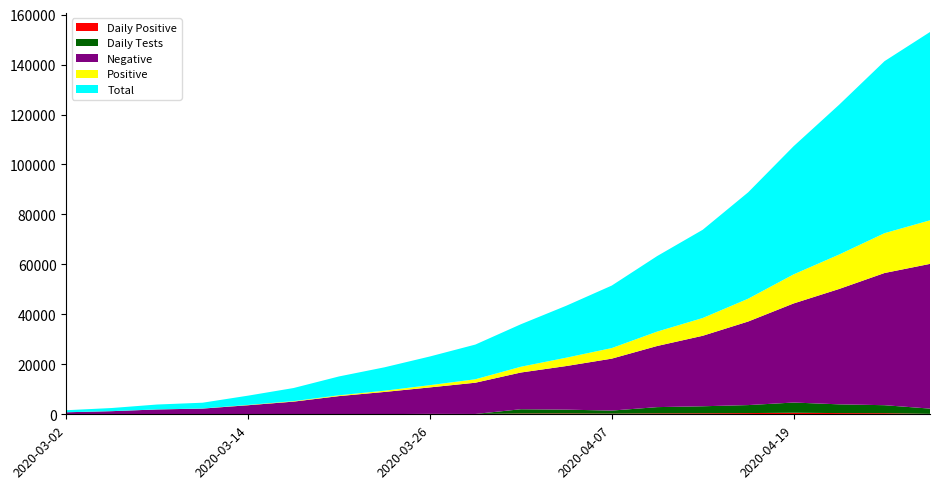

Reading left to right, what are all the values shown in this chart?

Negative: 2020-03-02=814	2020-03-05=1250	2020-03-08=1939	2020-03-11=2280	2020-03-14=3594	2020-03-17=5051	2020-03-20=7228	2020-03-23=8865	2020-03-26=10593	2020-03-29=12505	2020-04-01=14697	2020-04-04=17453	2020-04-07=20793	2020-04-10=24474	2020-04-13=28211	2020-04-16=33445	2020-04-19=39657	2020-04-22=46170	2020-04-25=52913	2020-04-28=57928
Positive: 2020-03-02=1	2020-03-05=6	2020-03-08=18	2020-03-11=36	2020-03-14=121	2020-03-17=195	2020-03-20=322	2020-03-23=499	2020-03-26=894	2020-03-29=1384	2020-04-01=2310	2020-04-04=3345	2020-04-07=4229	2020-04-10=5765	2020-04-13=7108	2020-04-16=9134	2020-04-19=11641	2020-04-22=13780	2020-04-25=15942	2020-04-28=17442
Total: 2020-03-02=815	2020-03-05=1256	2020-03-08=1957	2020-03-11=2316	2020-03-14=3715	2020-03-17=5246	2020-03-20=7550	2020-03-23=9364	2020-03-26=11487	2020-03-29=13889	2020-04-01=17007	2020-04-04=20798	2020-04-07=25022	2020-04-10=30239	2020-04-13=35319	2020-04-16=42579	2020-04-19=51298	2020-04-22=59950	2020-04-25=68855	2020-04-28=75370
Daily Positive: 2020-03-02=1	2020-03-05=3	2020-03-08=2	2020-03-11=9	2020-03-14=36	2020-03-17=24	2020-03-20=56	2020-03-23=83	2020-03-26=175	2020-03-29=139	2020-04-01=317	2020-04-04=344	2020-04-07=268	2020-04-10=375	2020-04-13=417	2020-04-16=492	2020-04-19=614	2020-04-22=489	2020-04-25=445	2020-04-28=180
Daily Tests: 2020-03-02=0	2020-03-05=0	2020-03-08=0	2020-03-11=0	2020-03-14=0	2020-03-17=0	2020-03-20=0	2020-03-23=0	2020-03-26=0	2020-03-29=0	2020-04-01=1710	2020-04-04=1522	2020-04-07=1221	2020-04-10=2500	2020-04-13=2800	2020-04-16=3200	2020-04-19=4100	2020-04-22=3500	2020-04-25=3200	2020-04-28=2100